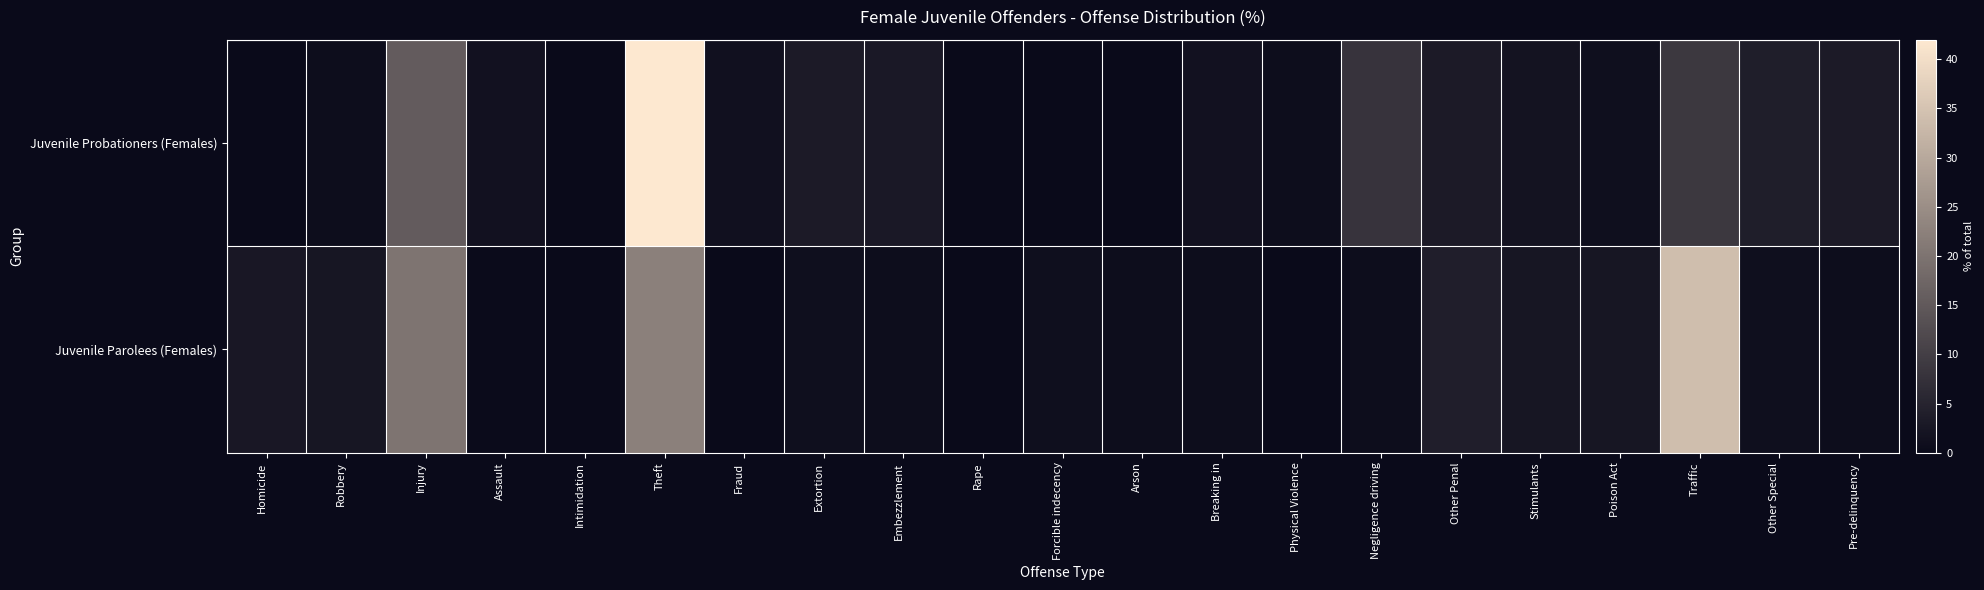

What is the total value across all series at Negligence driving?

8.7